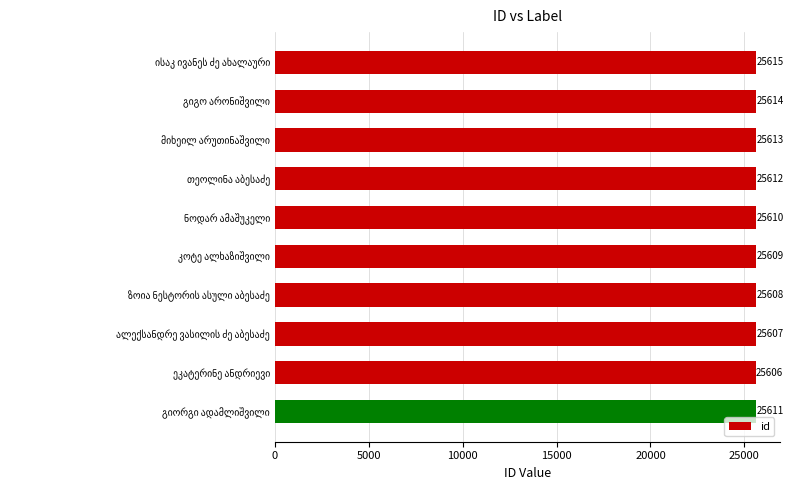

What is the sum of all values?

256105